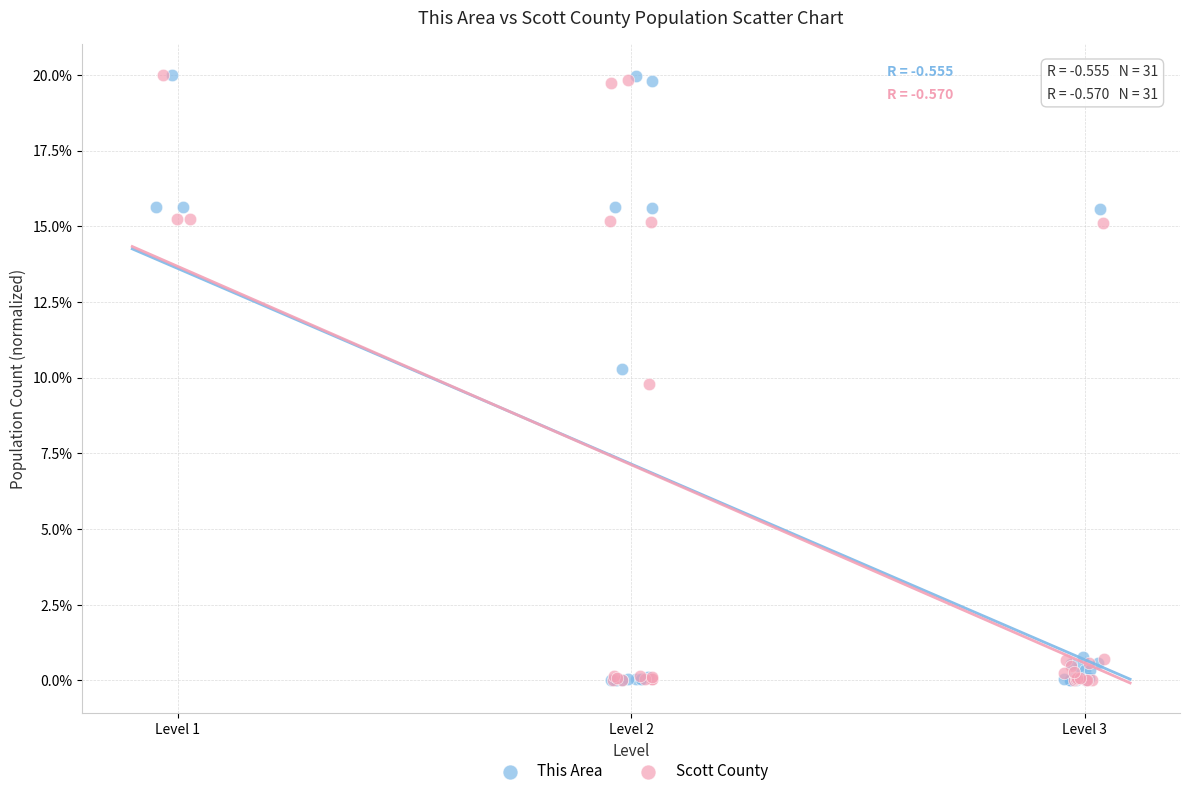

What are all the series names shown in the legend?

This Area, Scott County